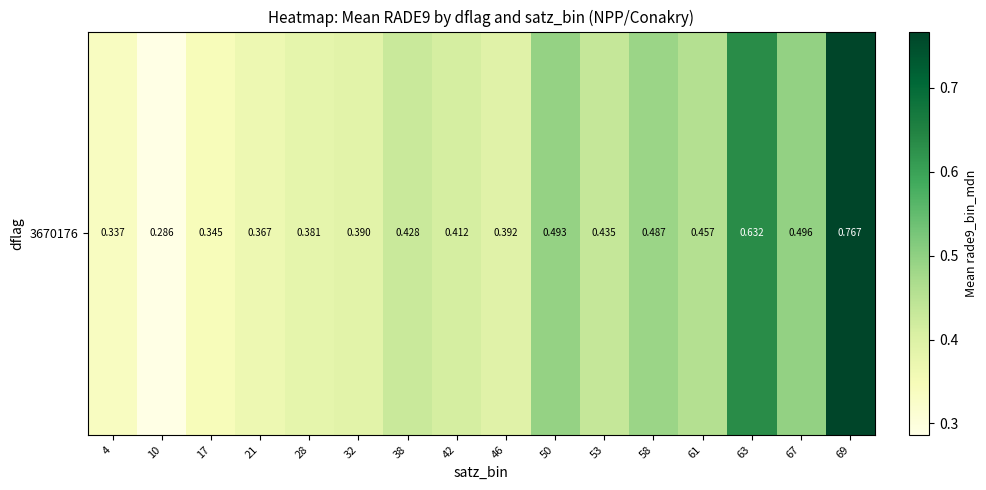

Which label corresponds to the largest value in the chart?

69